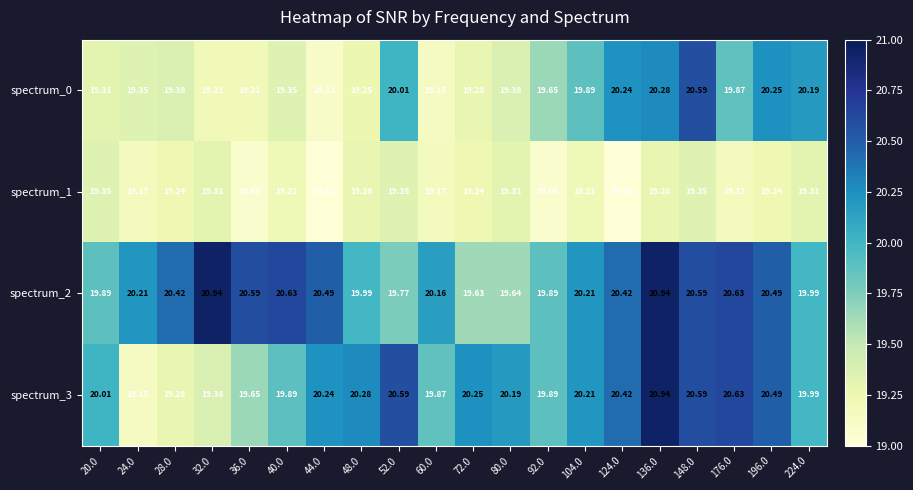

Count the number of categories in the chart.

20